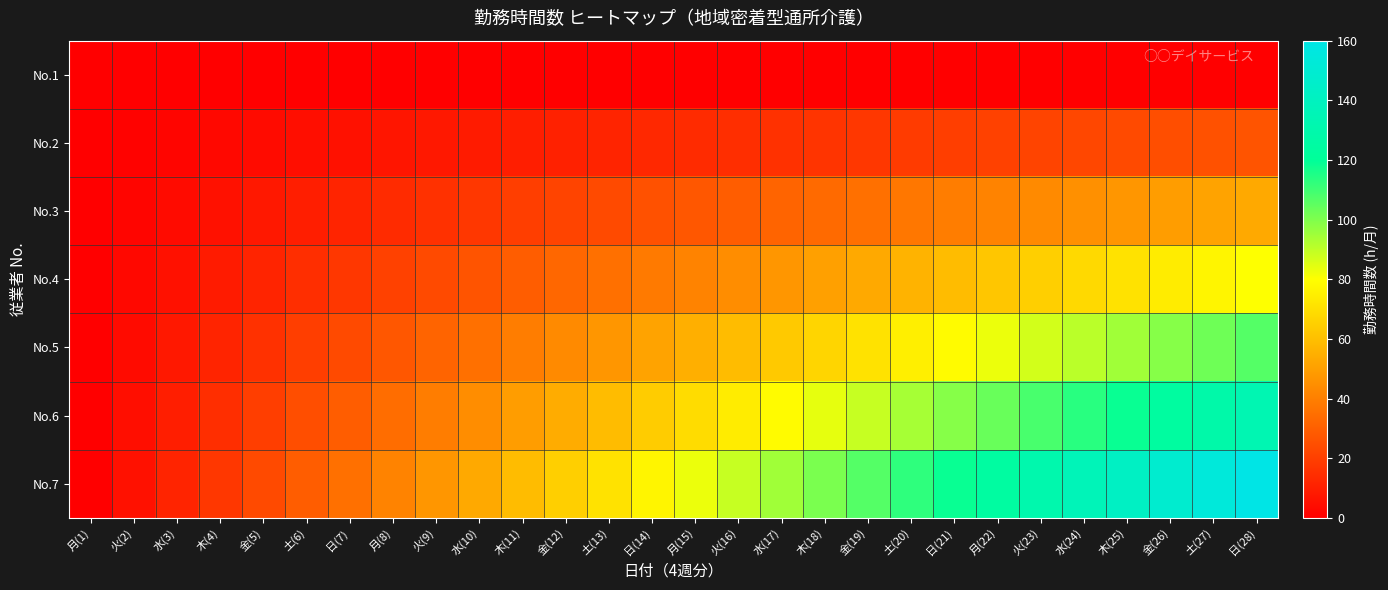

What is the total value across all series at 火(2)?

20.7